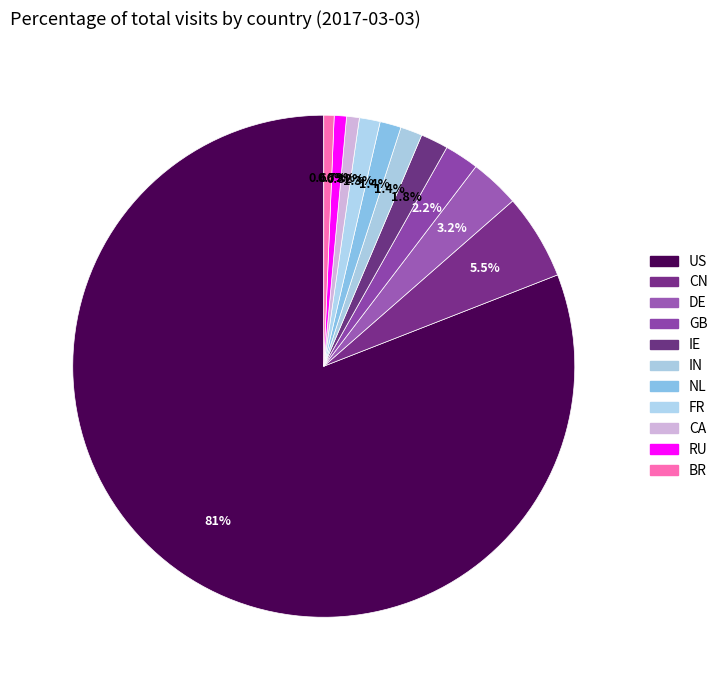

How many segments does this pie chart have?

11